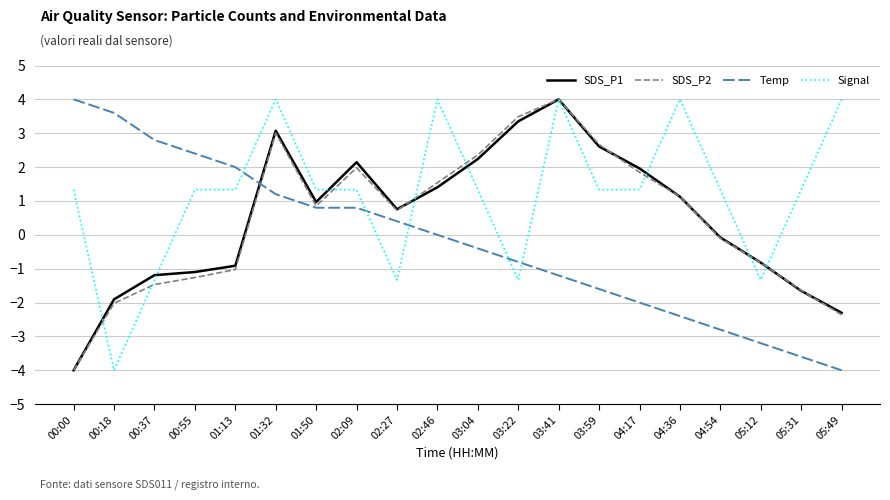

Which series has the largest total across all categories?

Signal